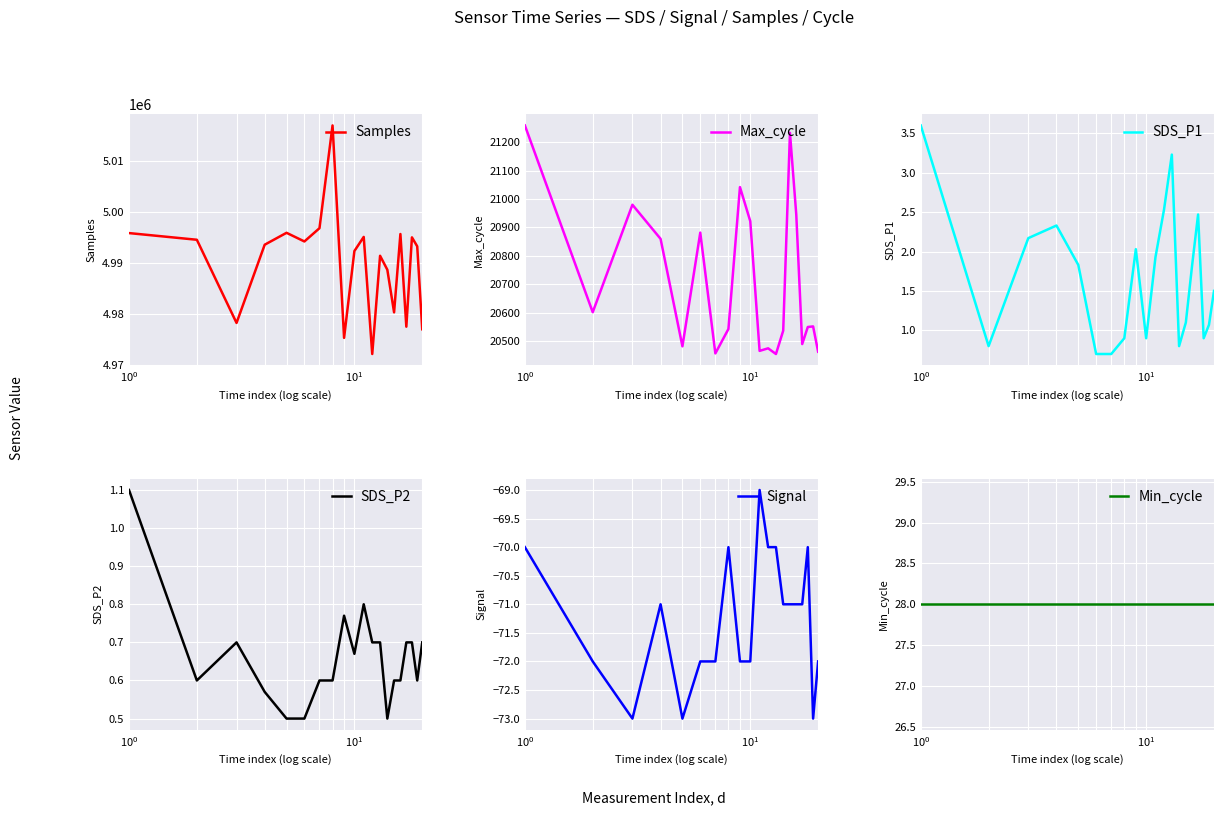

Reading left to right, list all the values displayed in this chart.

Samples: 4995864.0	4994557.0	4978271.0	4993588.0	4995919.0	4994225.0	4996819.0	5016942.0	4975351.0	4992347.0	4995115.0	4972190.0	4991418.0	4988688.0	4980342.0	4995680.0	4977538.0	4995028.0	4993267.0	4977029.0
Max_cycle: 21259.0	20602.0	20980.0	20860.0	20482.0	20882.0	20457.0	20543.0	21042.0	20922.0	20466.0	20475.0	20455.0	20537.0	21233.0	20945.0	20490.0	20550.0	20552.0	20463.0
SDS_P1: 3.6	0.8	2.2	2.3	1.8	0.7	0.7	0.9	2.0	0.9	1.9	2.5	3.2	0.8	1.1	1.8	2.5	0.9	1.1	1.5
SDS_P2: 1.1	0.6	0.7	0.6	0.5	0.5	0.6	0.6	0.8	0.7	0.8	0.7	0.7	0.5	0.6	0.6	0.7	0.7	0.6	0.7
Signal: -70.0	-72.0	-73.0	-71.0	-73.0	-72.0	-72.0	-70.0	-72.0	-72.0	-69.0	-70.0	-70.0	-71.0	-71.0	-71.0	-71.0	-70.0	-73.0	-72.0
Min_cycle: 28.0	28.0	28.0	28.0	28.0	28.0	28.0	28.0	28.0	28.0	28.0	28.0	28.0	28.0	28.0	28.0	28.0	28.0	28.0	28.0